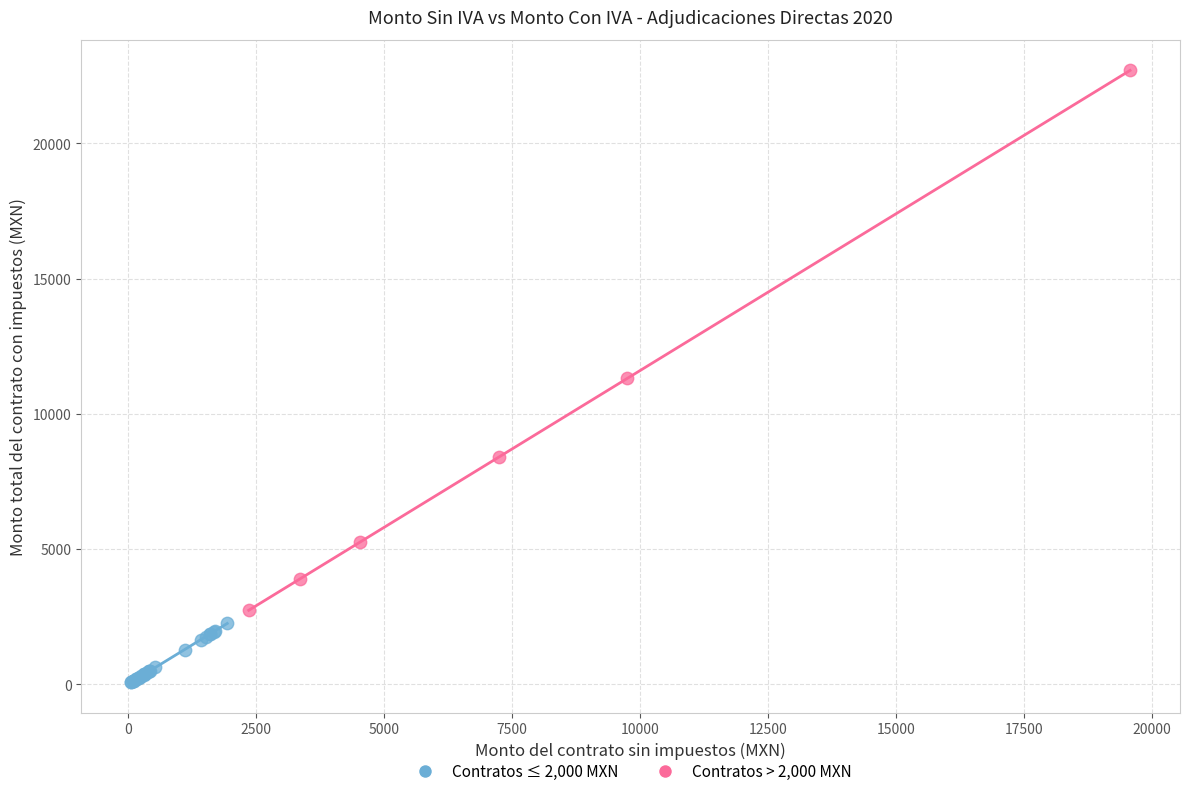

Which series has the largest Y range (max minus min)?

Contratos > 2,000 MXN